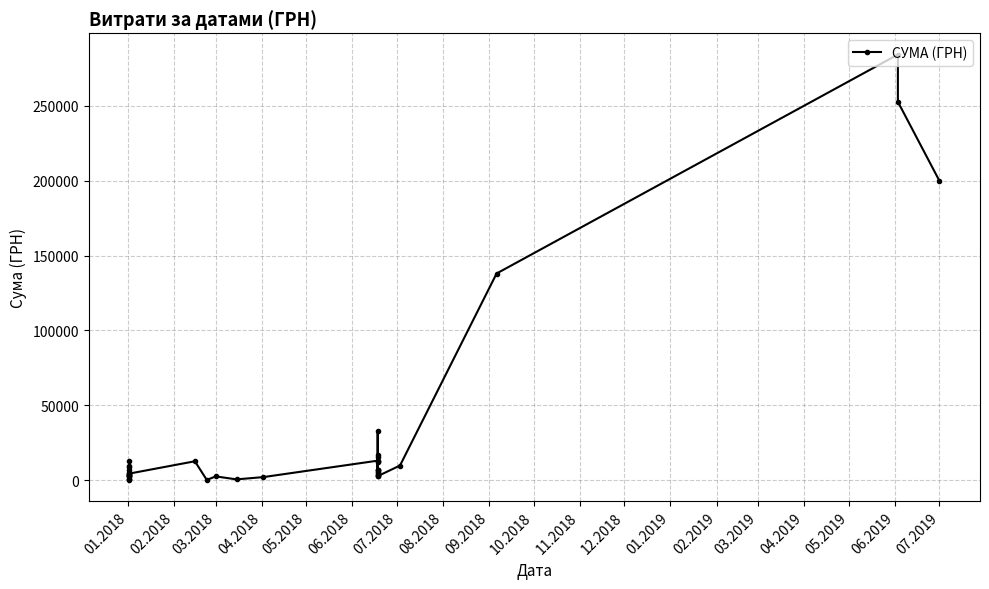

What is the difference between the second highest and second lowest values?

252037.0